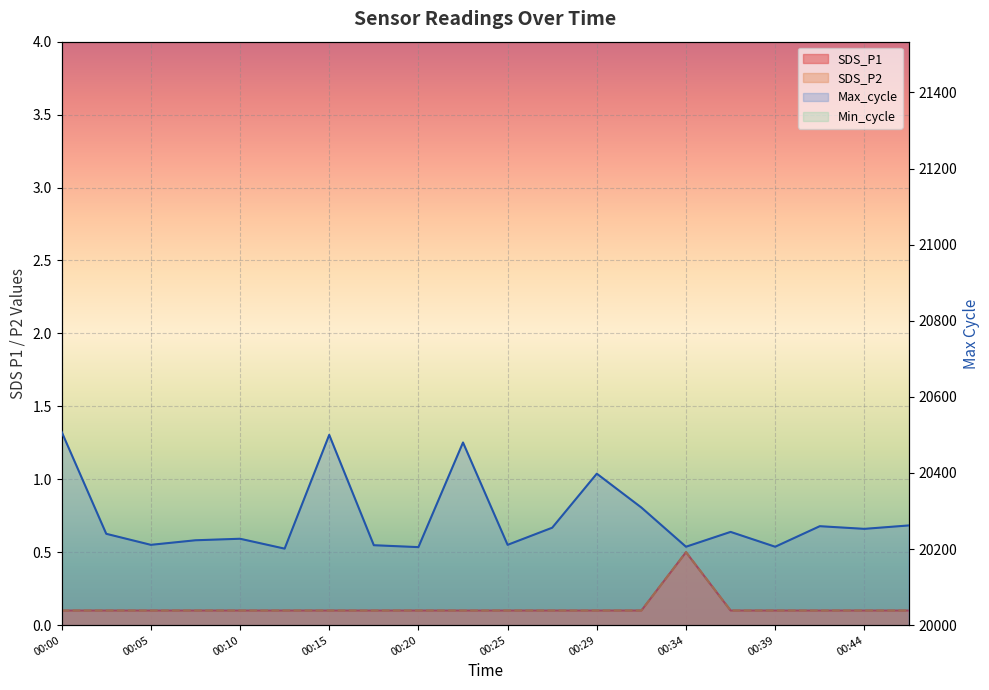

The value of SDS_P1 at 00:34 is 0.5. True or false?

True